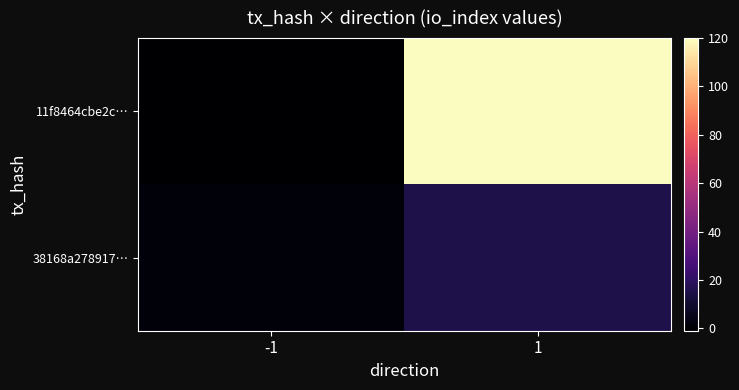

List the series in order of their overall mean, lowest first.

38168a278917…, 11f8464cbe2c…